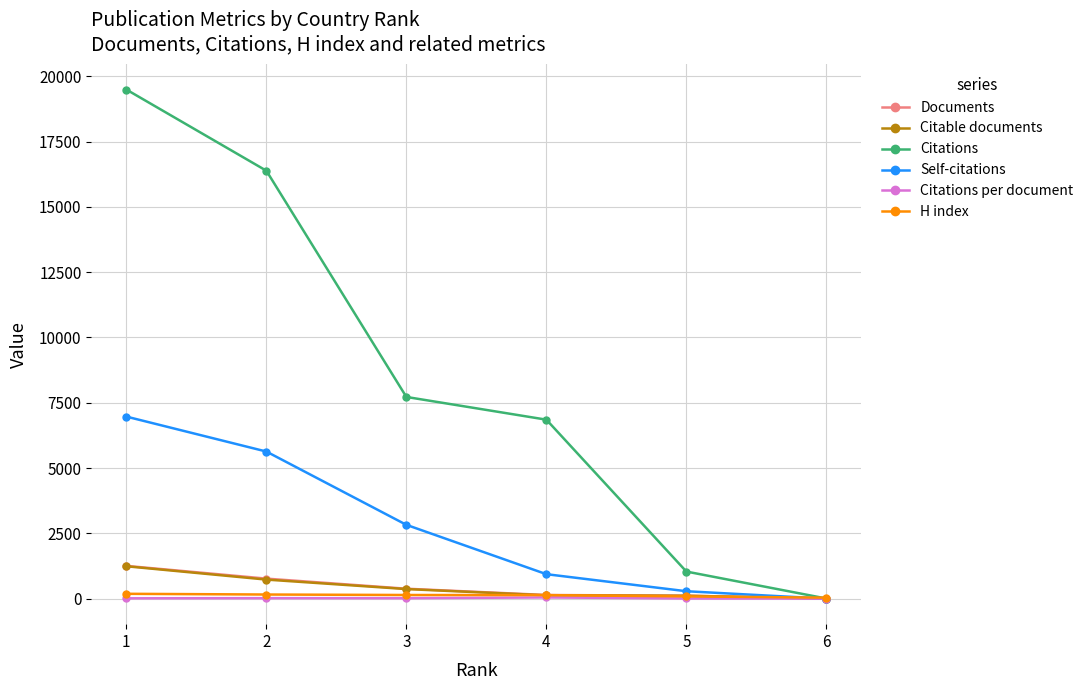

What is the greatest value displayed?

19492.0